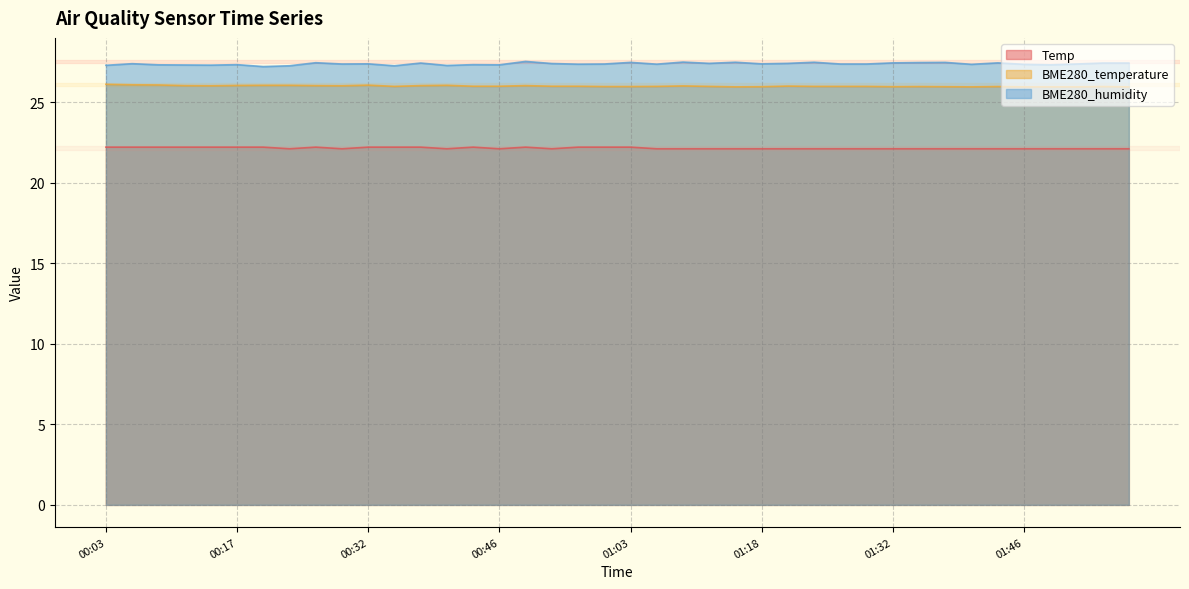

Count the Temp values in the range 22 to 23.

40